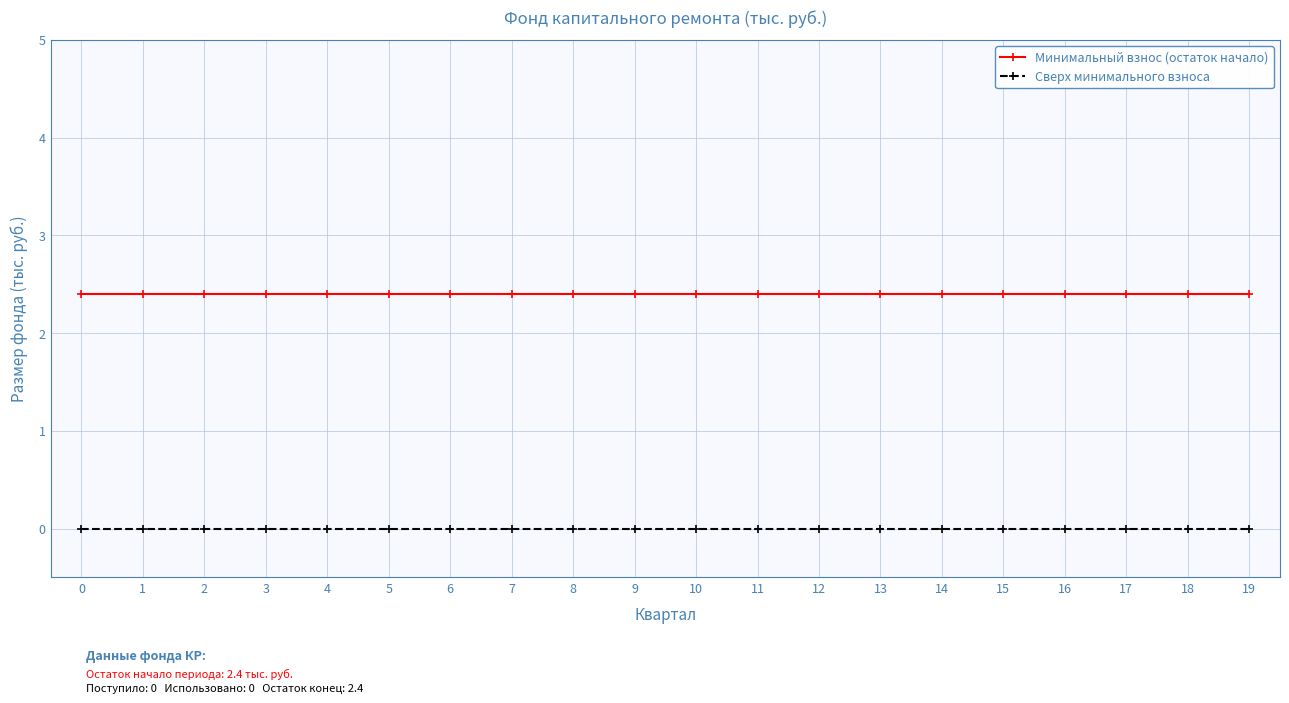

Reading left to right, transcribe all the data shown in this chart.

Минимальный взнос (остаток начало): 2.4	2.4	2.4	2.4	2.4	2.4	2.4	2.4	2.4	2.4	2.4	2.4	2.4	2.4	2.4	2.4	2.4	2.4	2.4	2.4
Сверх минимального взноса: 0.0	0.0	0.0	0.0	0.0	0.0	0.0	0.0	0.0	0.0	0.0	0.0	0.0	0.0	0.0	0.0	0.0	0.0	0.0	0.0